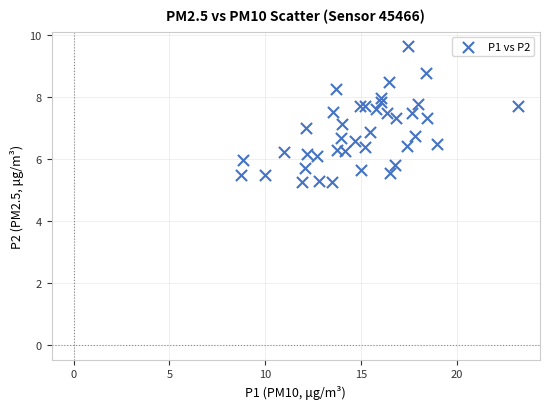

What is the range of X values (max minus min)?

14.5